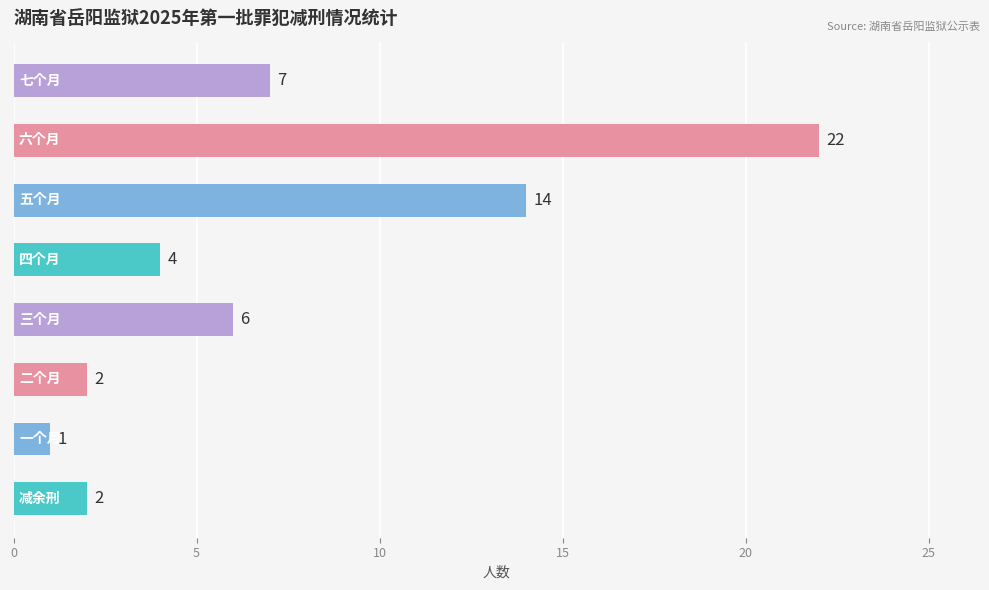

Reading top to bottom, list all the values displayed in this chart.

7	22	14	4	6	2	1	2